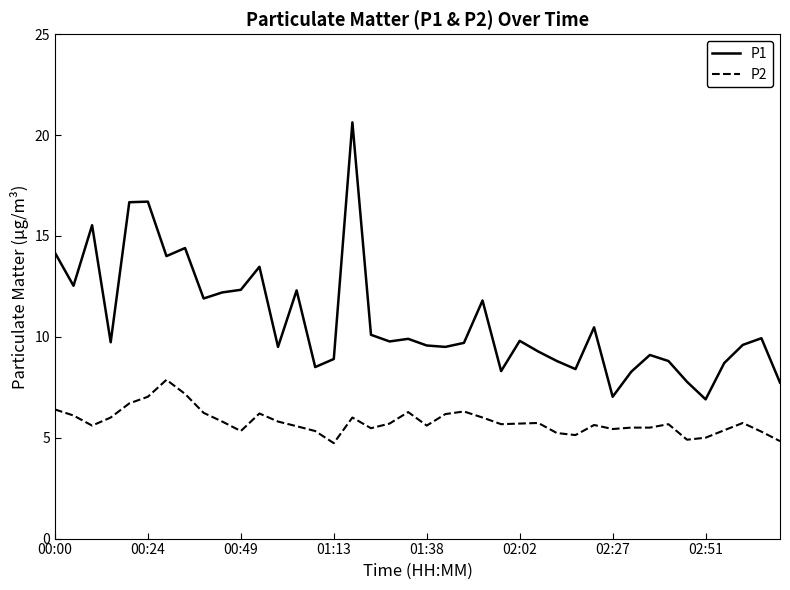

What is the difference between the maximum and minimum values in the P1 series?

13.7